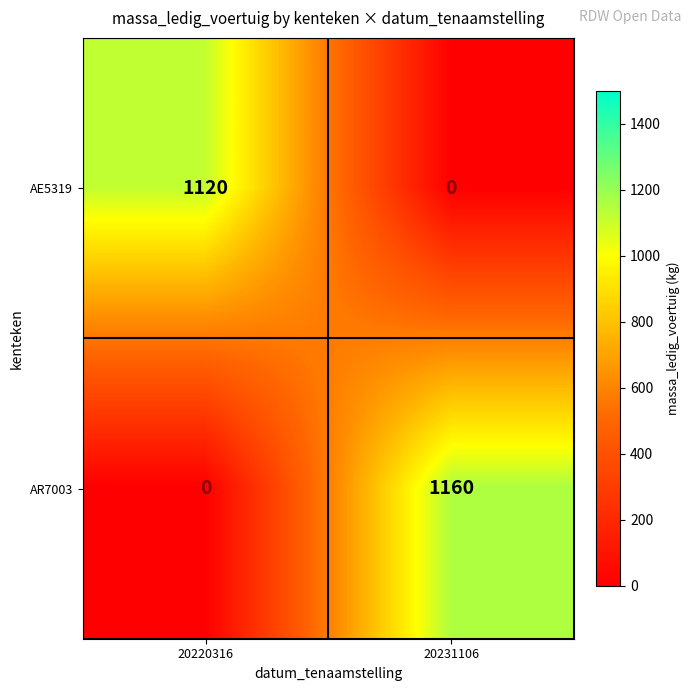

Which series has the largest total across all categories?

AR7003